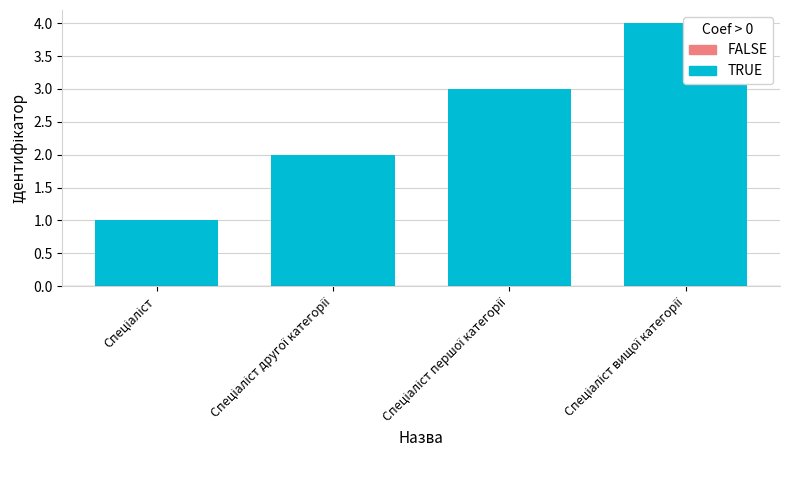

True or false: the data shows 2 at Спеціаліст.

False